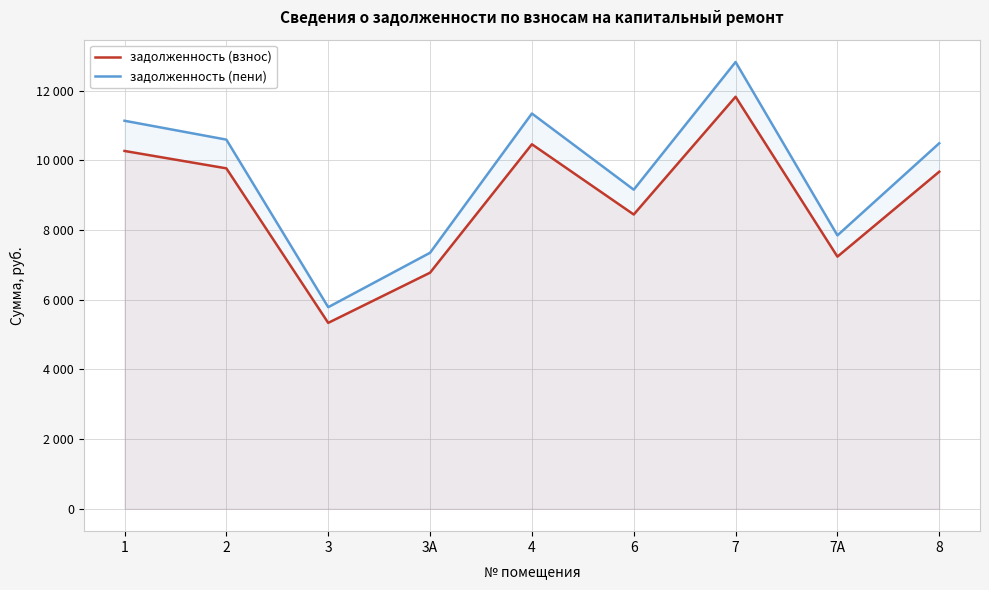

True or false: задолженность (взнос) and задолженность (пени) intersect in this chart.

False